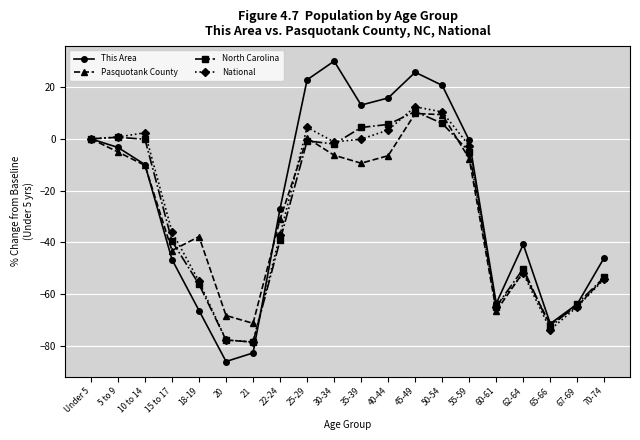

At which category is the sum across all series the highest?

45-49